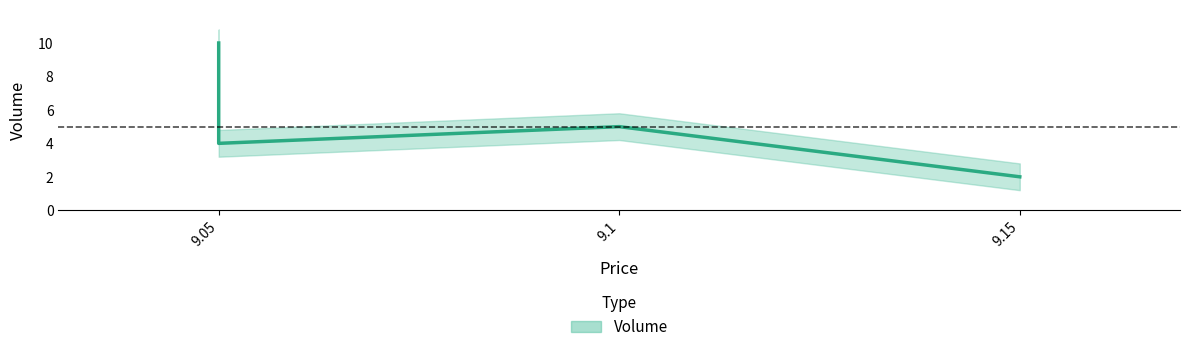

Where is the data nearest to the value 6?

9.1